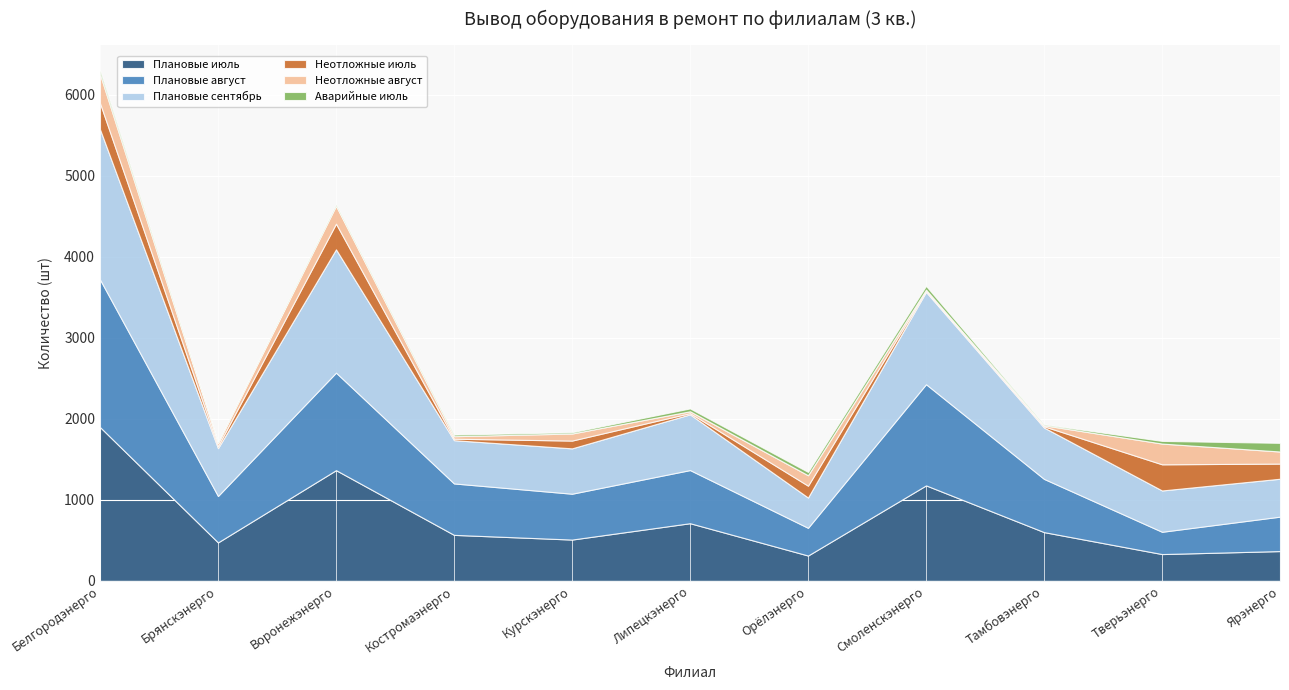

Does the chart display data point markers on the line(s)?

No